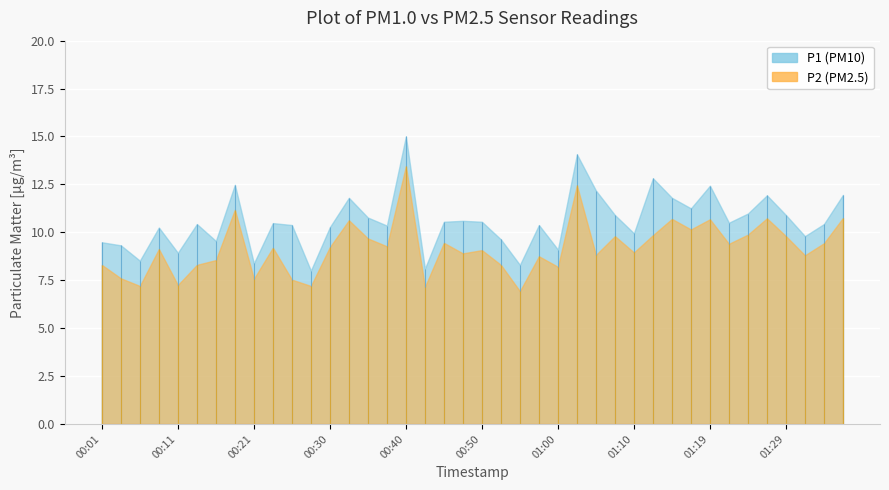

Is the value of P2 at 00:08 greater than the value of P1 at 00:11?

Yes